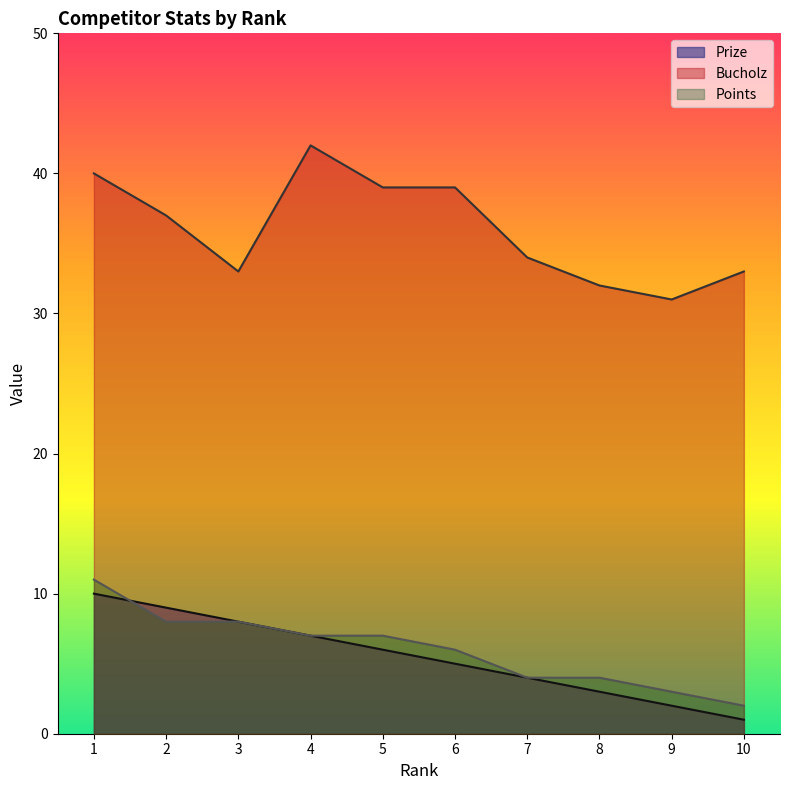

How many values in the Bucholz series exceed 37?

4